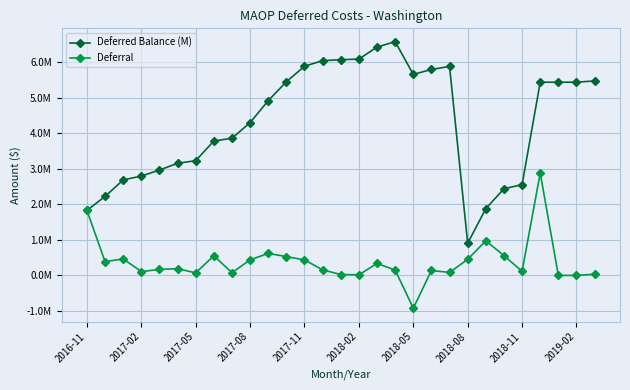

What is the difference between the second highest and second lowest values in the Deferred Balance (M) series?

4590779.4